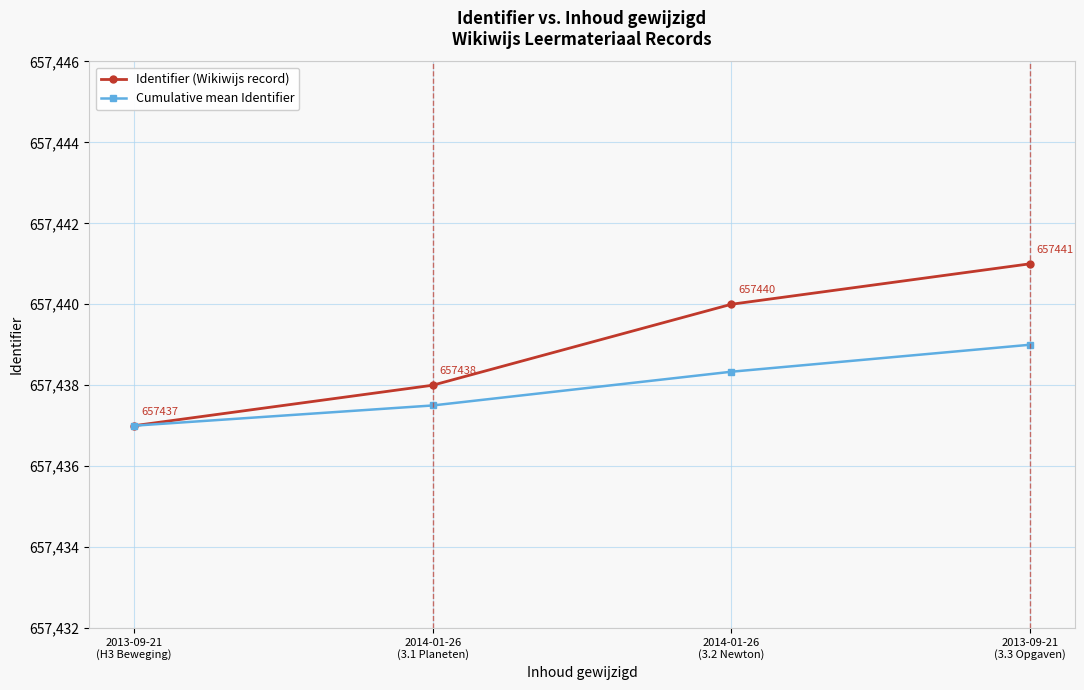

List the series in order of their peak value, highest first.

Identifier (Wikiwijs record), Cumulative mean Identifier